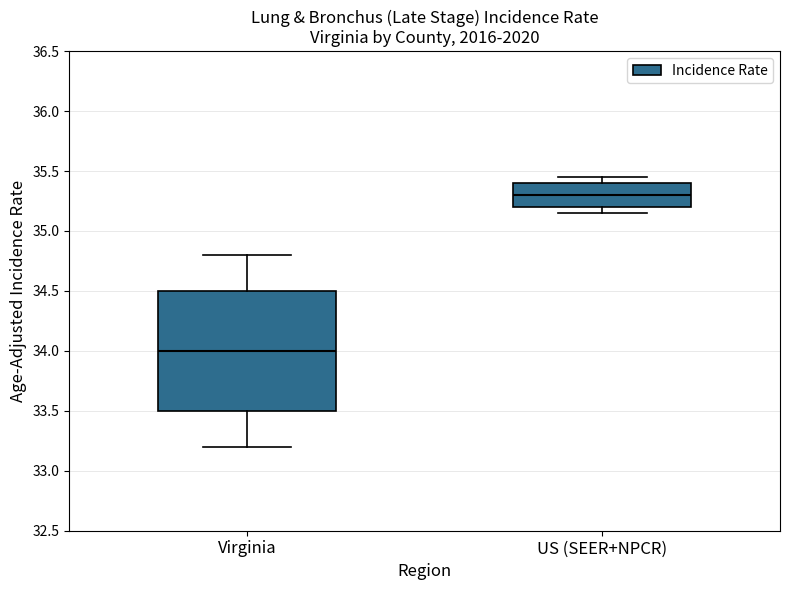

Reading left to right, read every box against the y-axis: the position of its median line, the range the box covers, and the ends of its whiskers. The values are not printed on the chart, so give them approximately, as read against the axis.

Virginia: median 34.00, box 33.50 to 34.50, whiskers 33.20 to 34.80
US (SEER+NPCR): median 35.30, box 35.20 to 35.40, whiskers 35.15 to 35.45